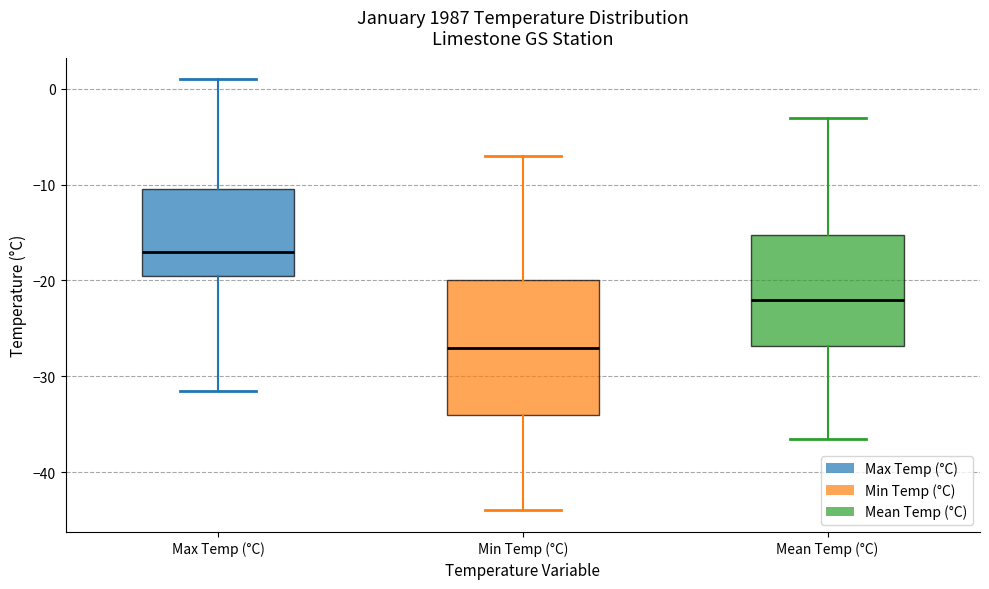

Which box's median line is the highest?

Max Temp (°C)